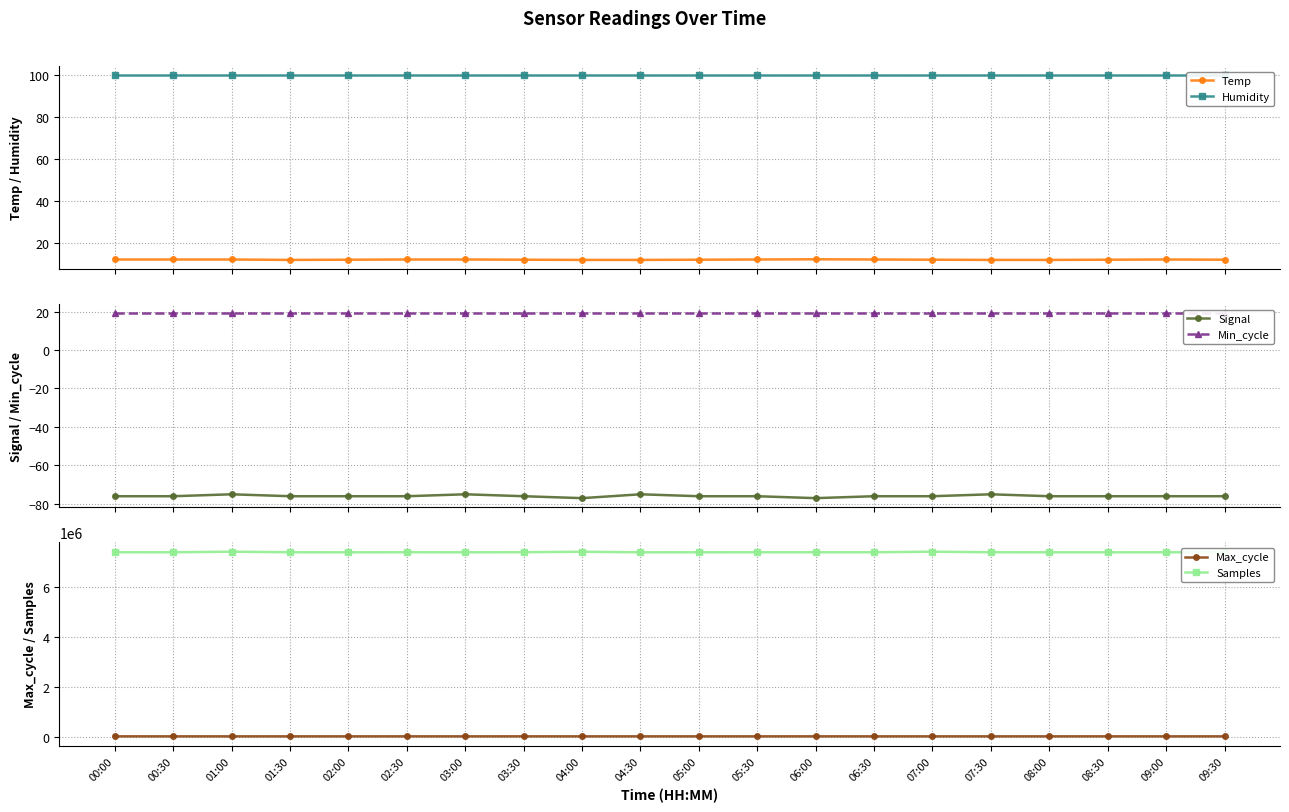

Which series has the widest spread of values?

Samples